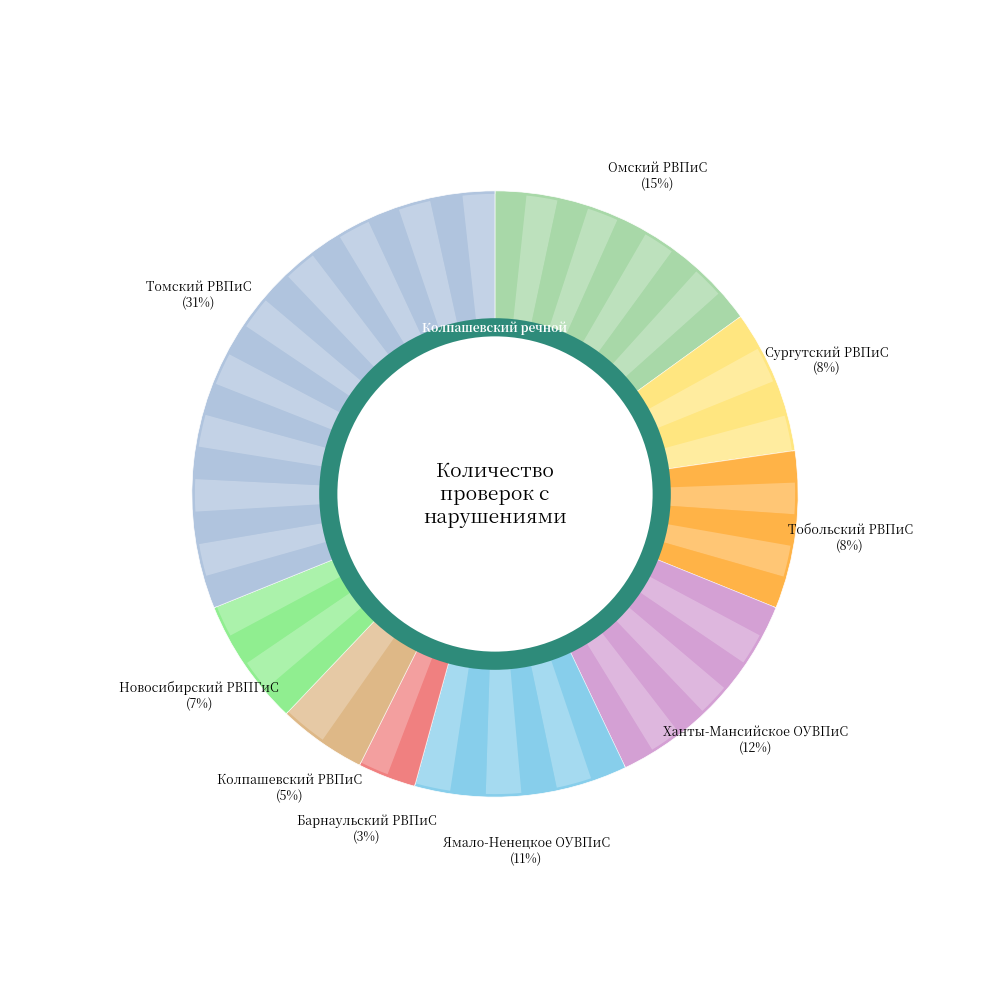

To the nearest percent, what percentage of the pie is Ханты-Мансийское ОУВПиС?

12%